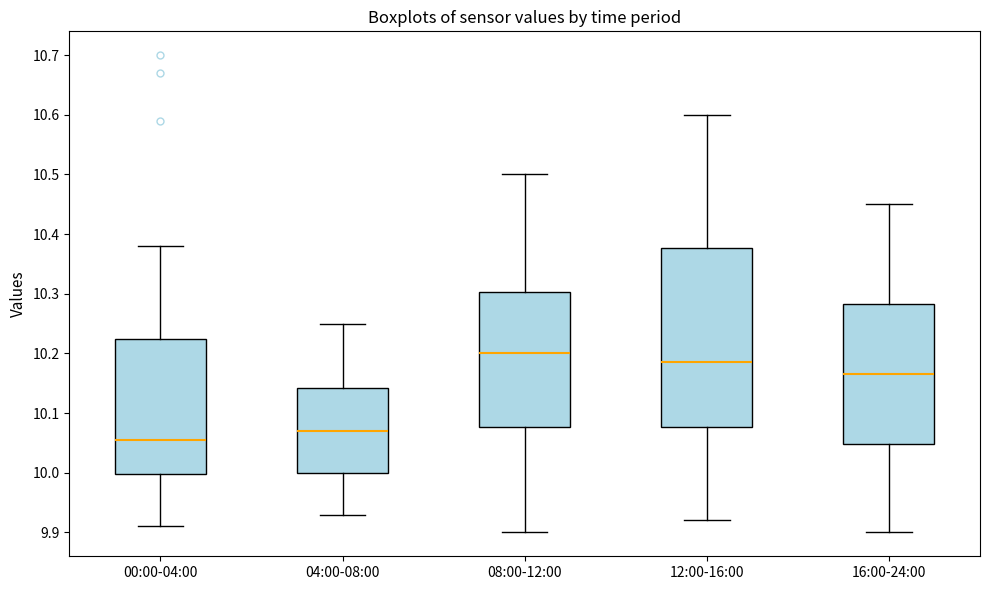

Comparing the boxes themselves (not the whiskers), which one is the tallest?

12:00-16:00